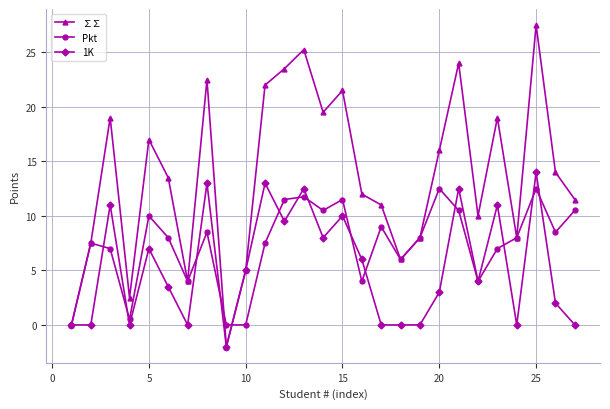

What is the average value of the 1K series?

5.3